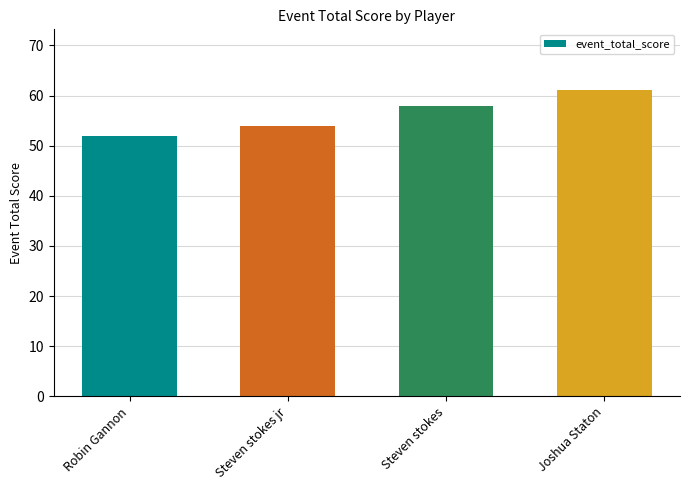

What is the approximate value at Robin Gannon?

52